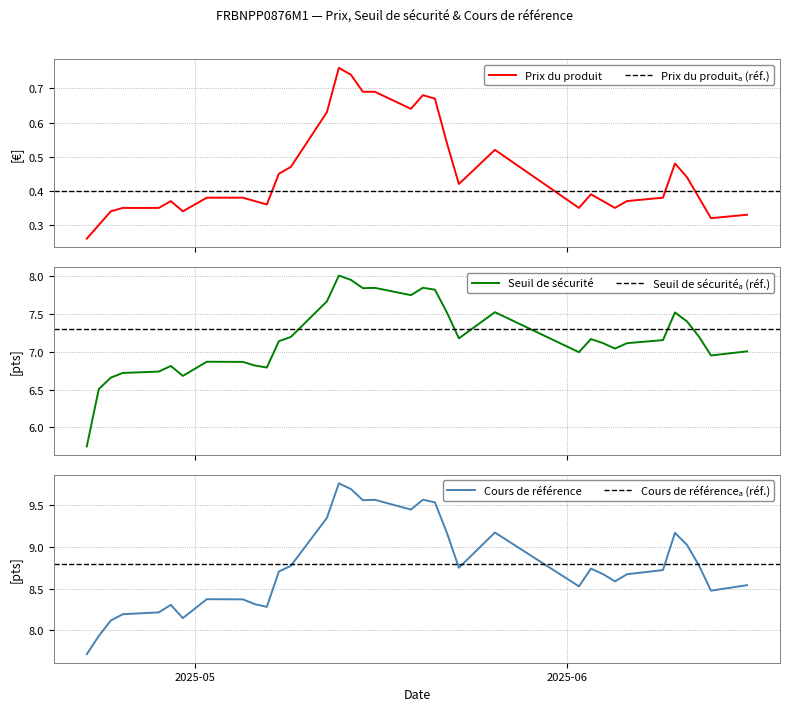

The Cours de référence series shows 8.7 at 2025-06-09. True or false?

True